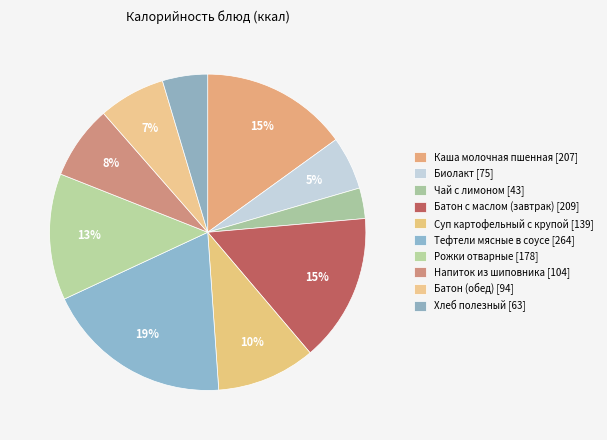

Count the number of slices in the pie.

10